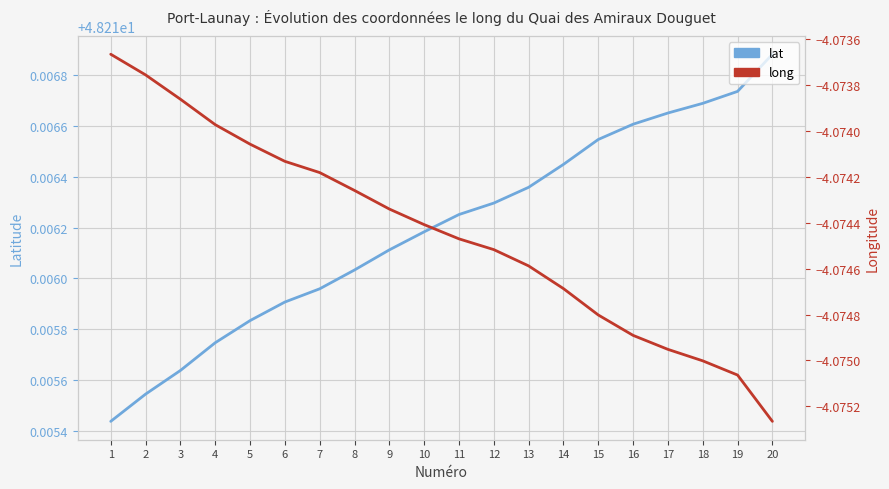

List the series in order of their peak value, lowest first.

long, lat